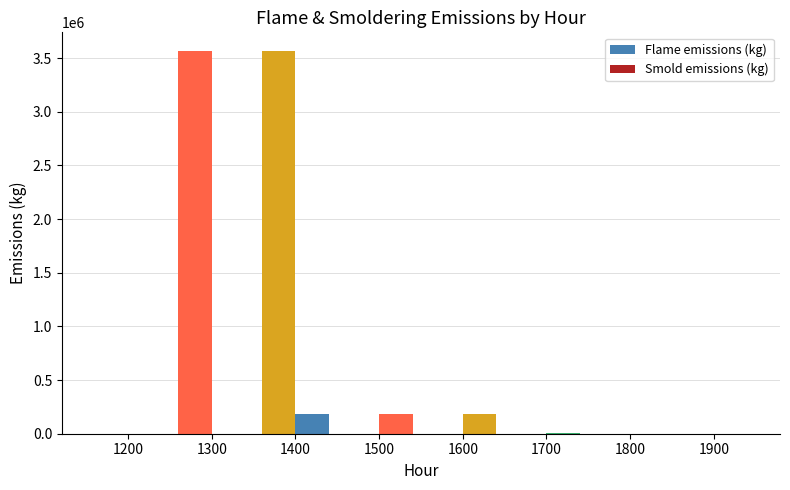

Count the number of categories in the chart.

8